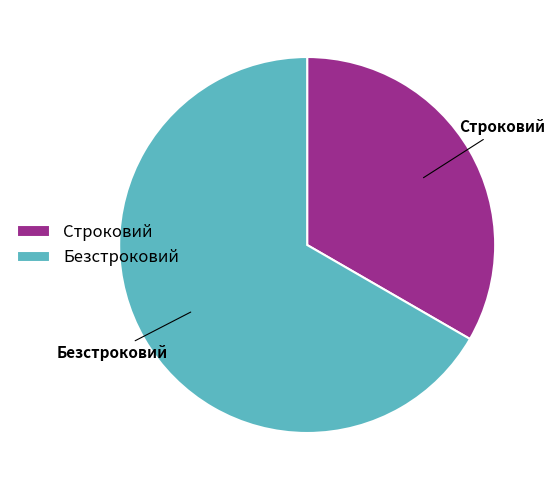

Rank the categories by value from lowest to highest.

Строковий, Безстроковий